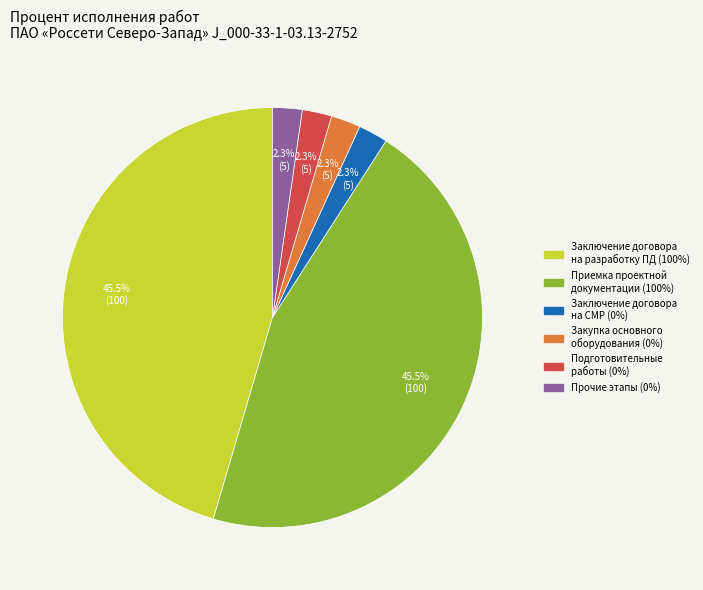

Is there any slice that represents more than half of the pie?

No